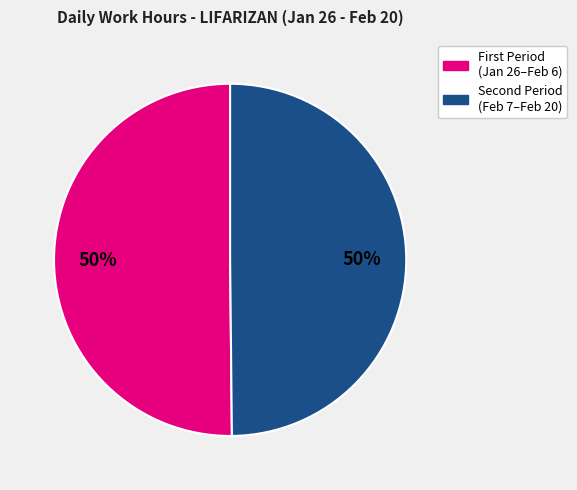

How many slices are in this pie chart?

2